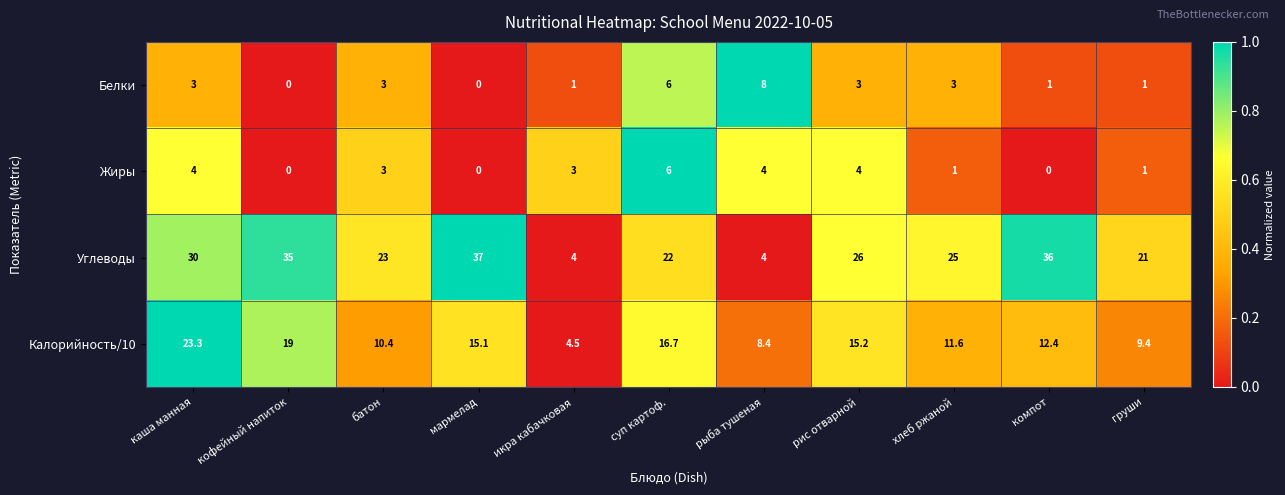

Rank the series at рис отварной from lowest to highest value.

Белки, Жиры, Калорийность/10, Углеводы